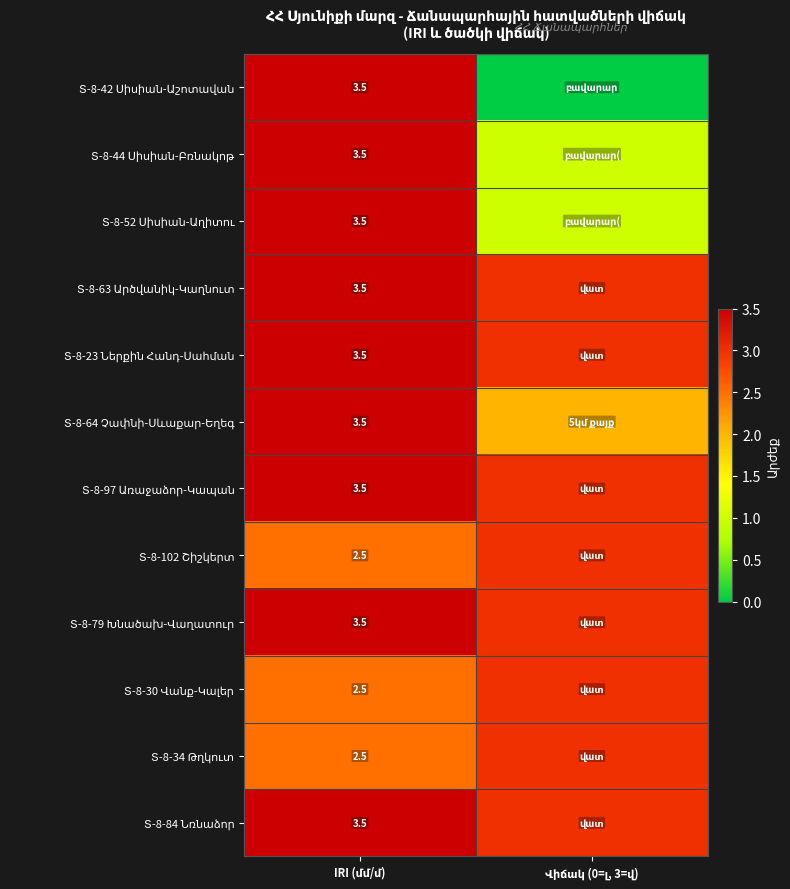

The Տ-8-42 Սիսիան-Աշոտավան series shows 0.0 at Վիճակ (0=լ, 3=վ). True or false?

True